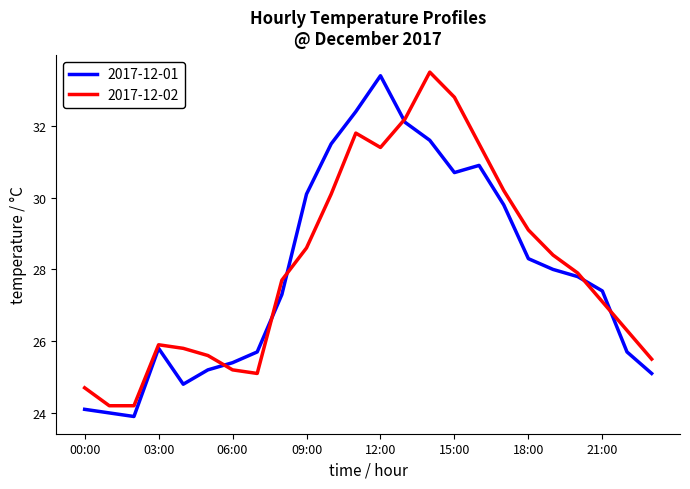

What is the lowest value of the 2017-12-02 series?

24.2